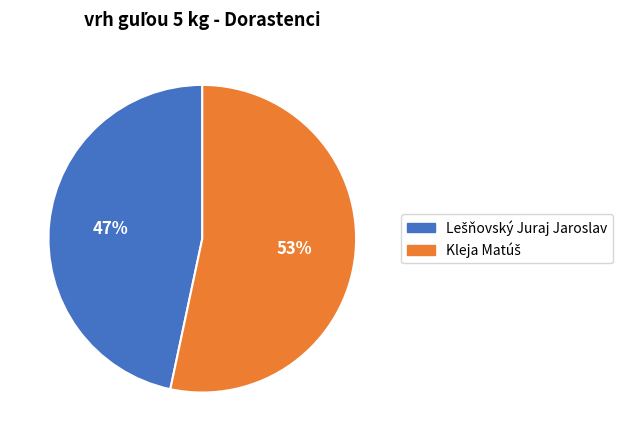

To the nearest percent, what is the average slice percentage?

50%